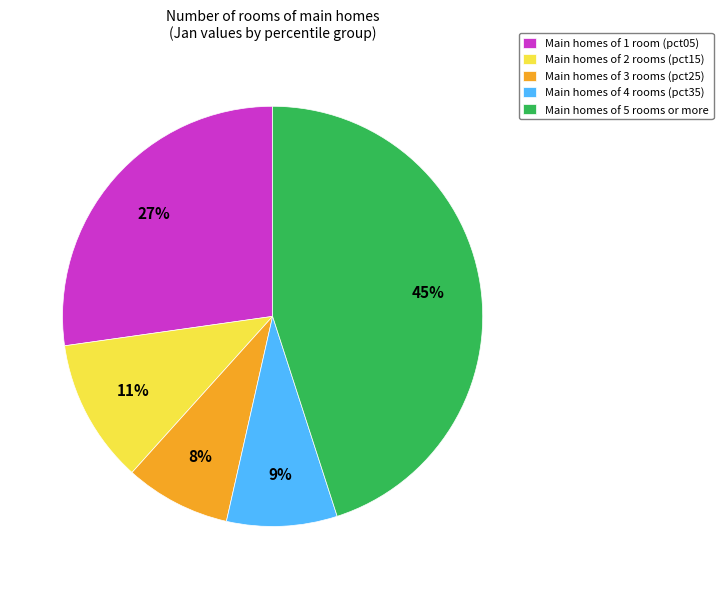

To the nearest percent, what portion does Main homes of 2 rooms (pct15) represent?

11%